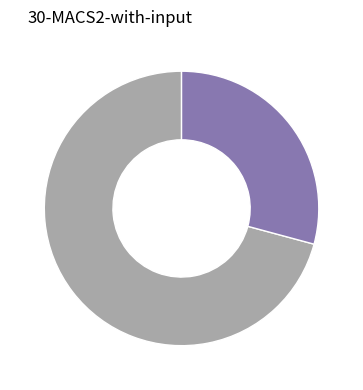

Is there any slice that represents more than half of the pie?

Yes